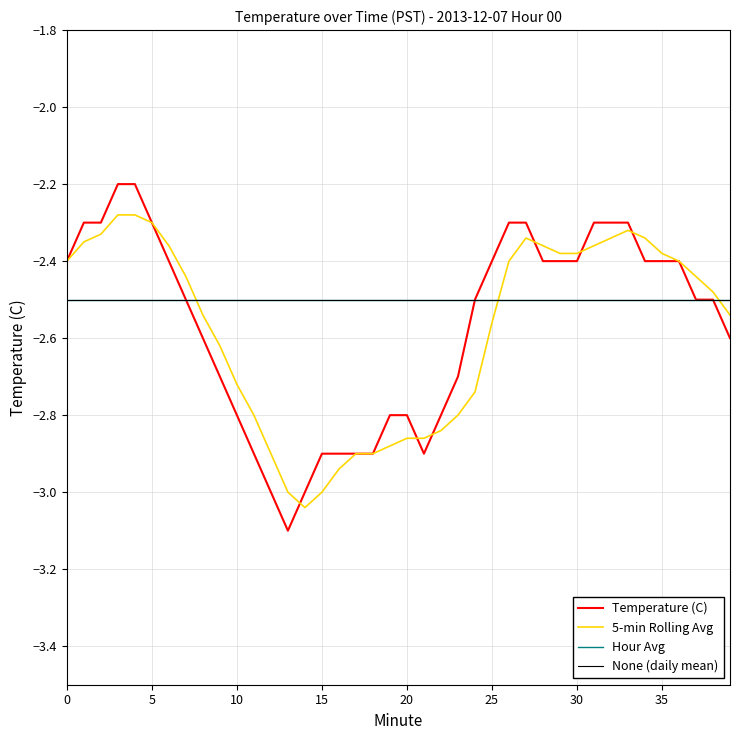

Is this an area chart (filled region under the line)?

No